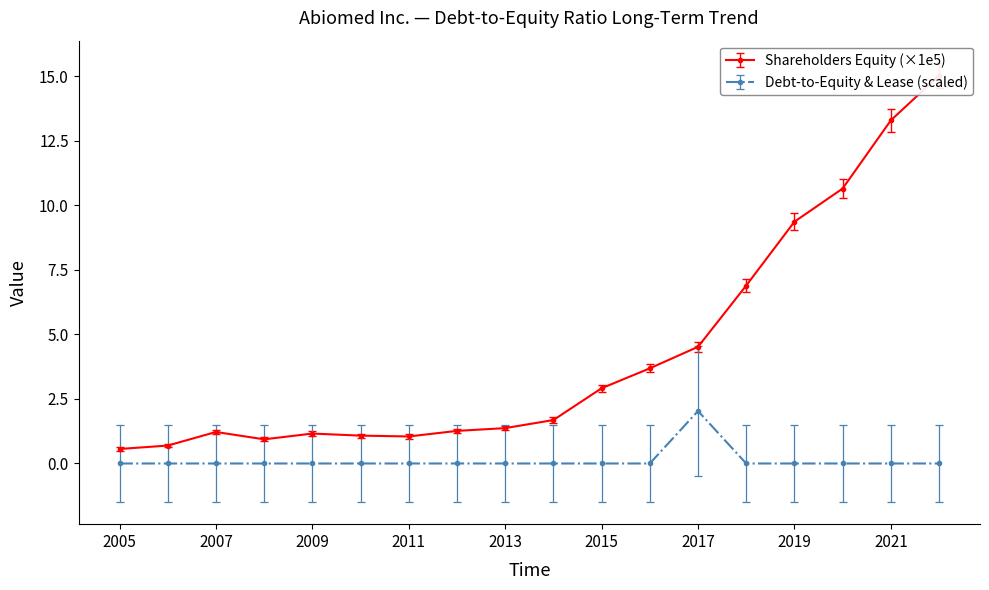

The Debt-to-Equity & Lease (scaled) series shows -0.8 at 2015. True or false?

False